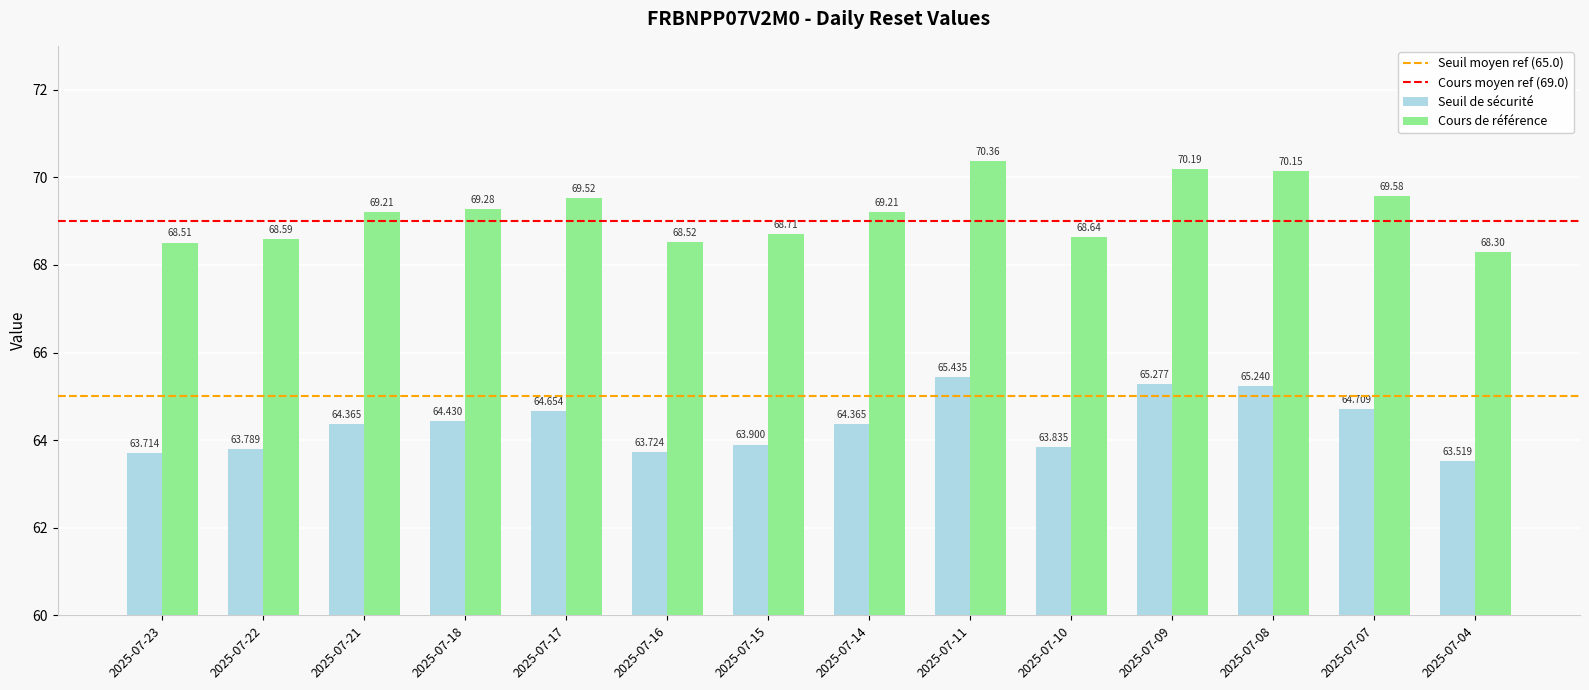

What is the value of the Seuil de sécurité bar at the 5th from the left?

64.7